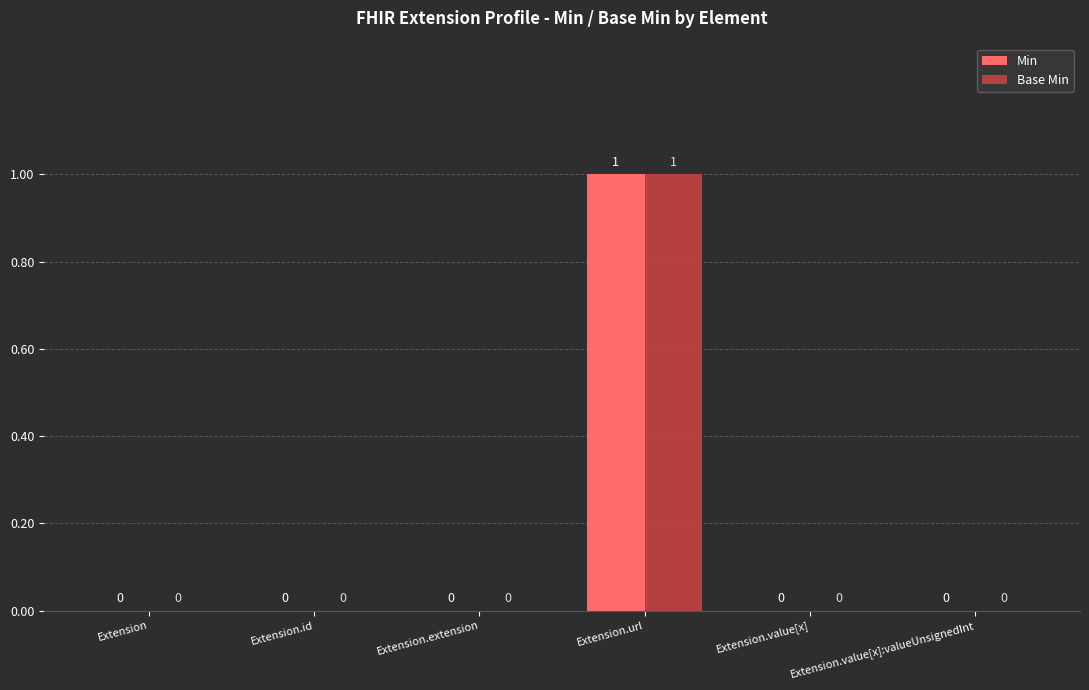

Is the value of Min at Extension.url greater than the value of Base Min at Extension.id?

Yes